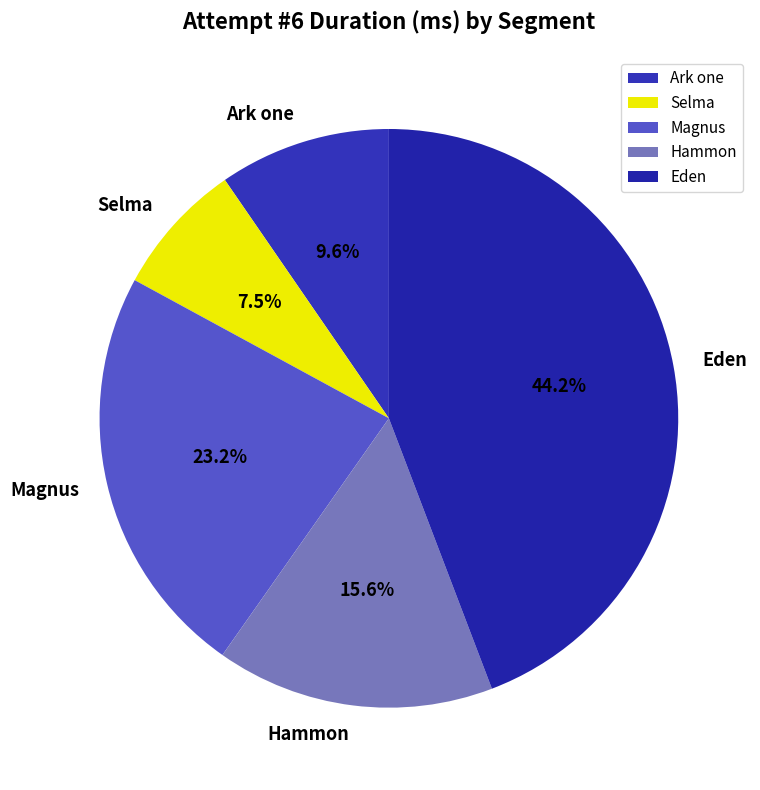

To the nearest percent, what portion does Ark one represent?

10%